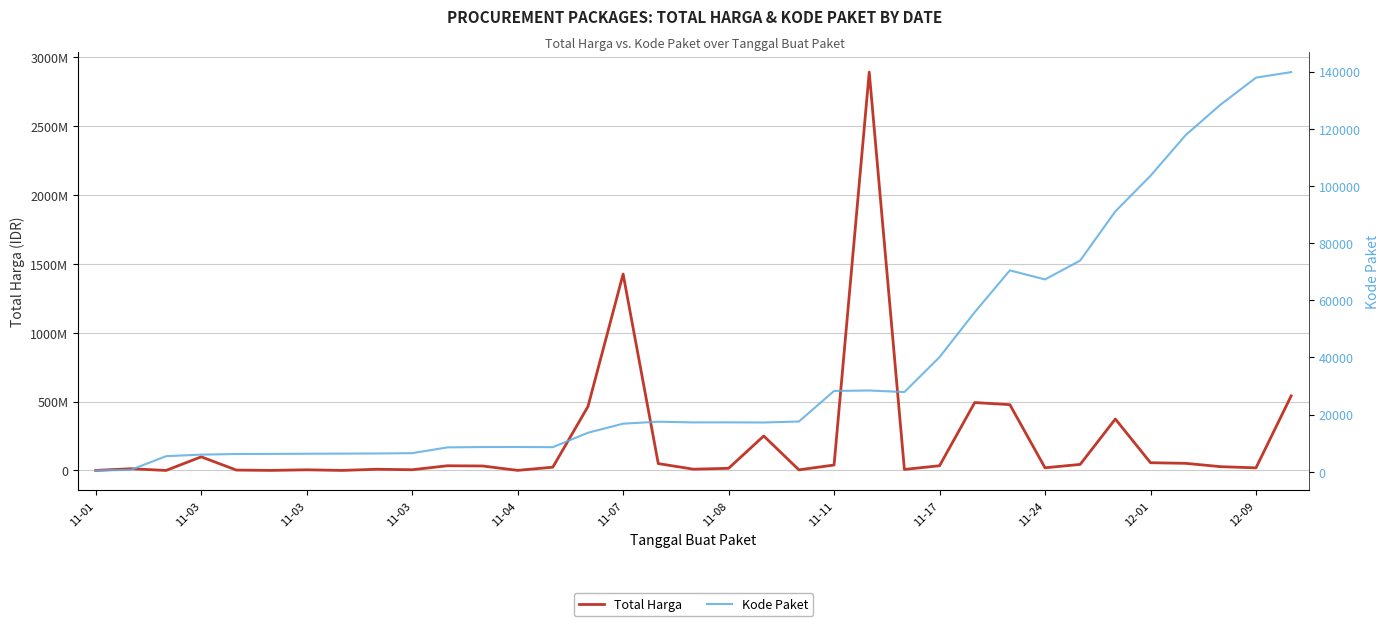

How many categories are shown in the chart?

35